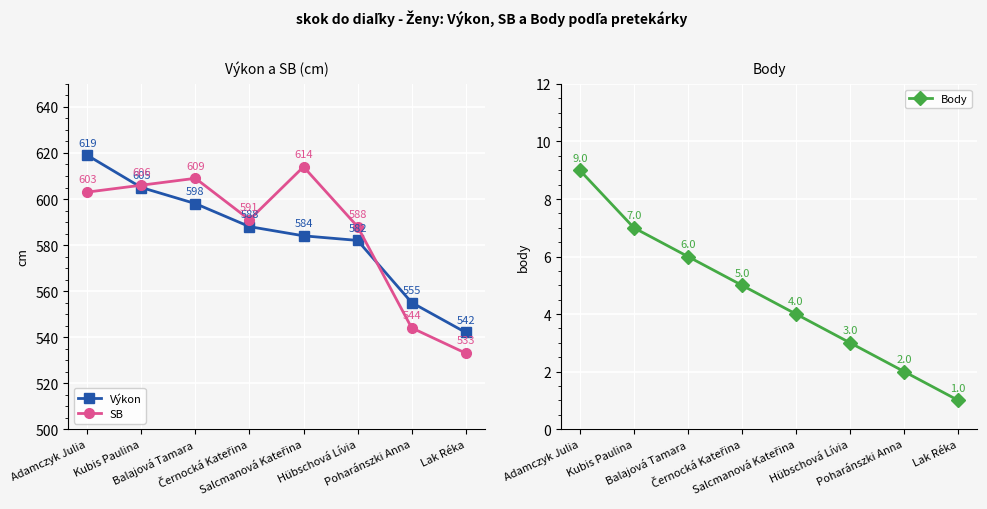

True or false: Body and Výkon intersect in this chart.

False